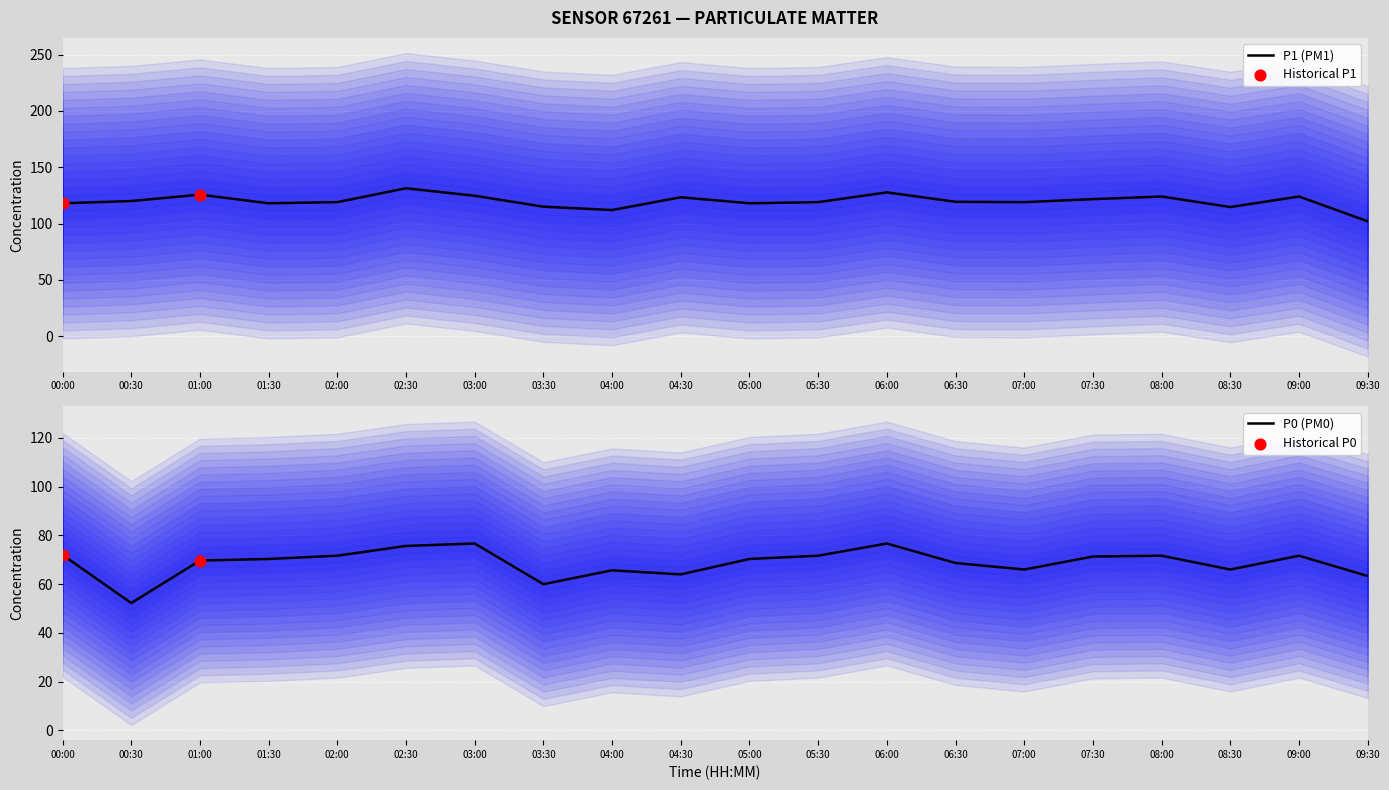

Which series has the largest total across all categories?

P1